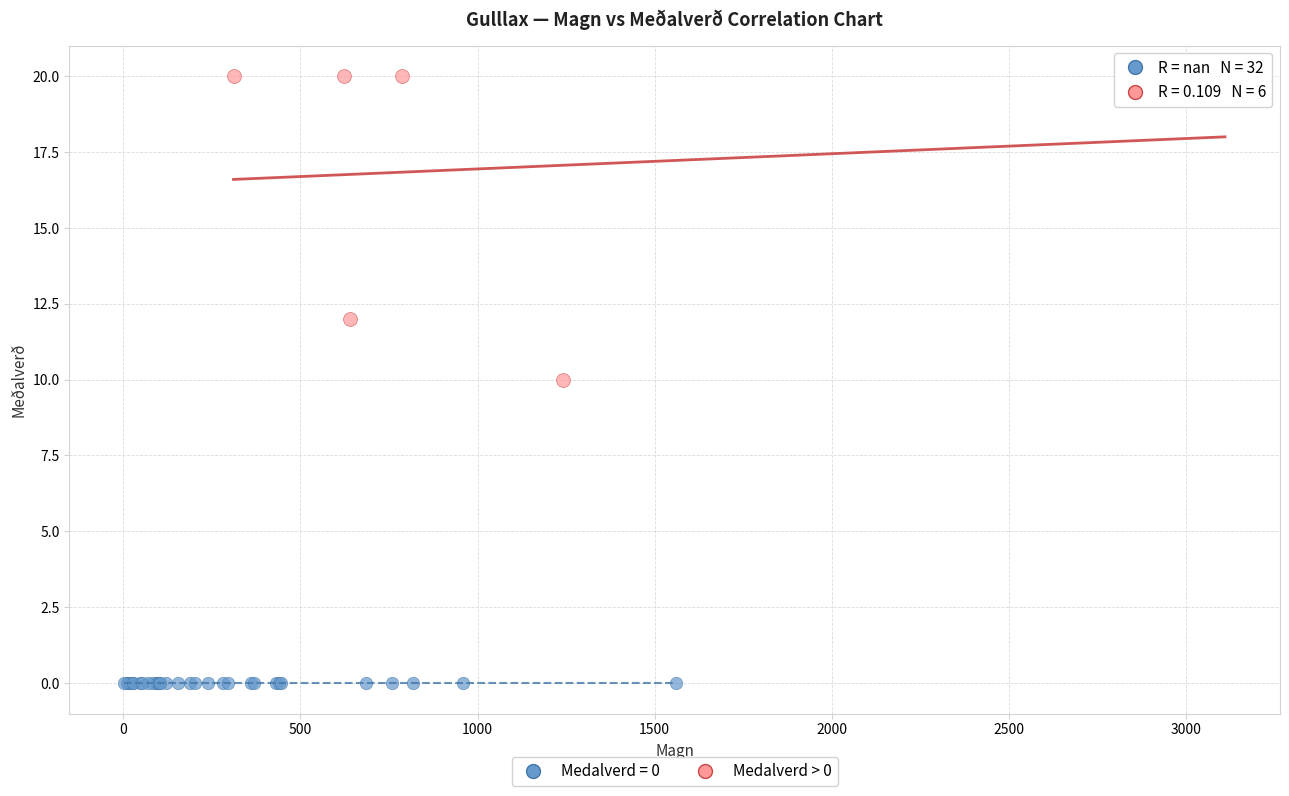

Which series contains the lowest Y value?

Medalverd = 0